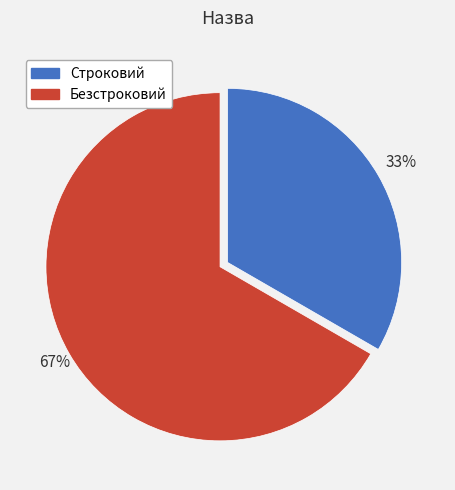

To the nearest percent, what portion does Строковий represent?

33%